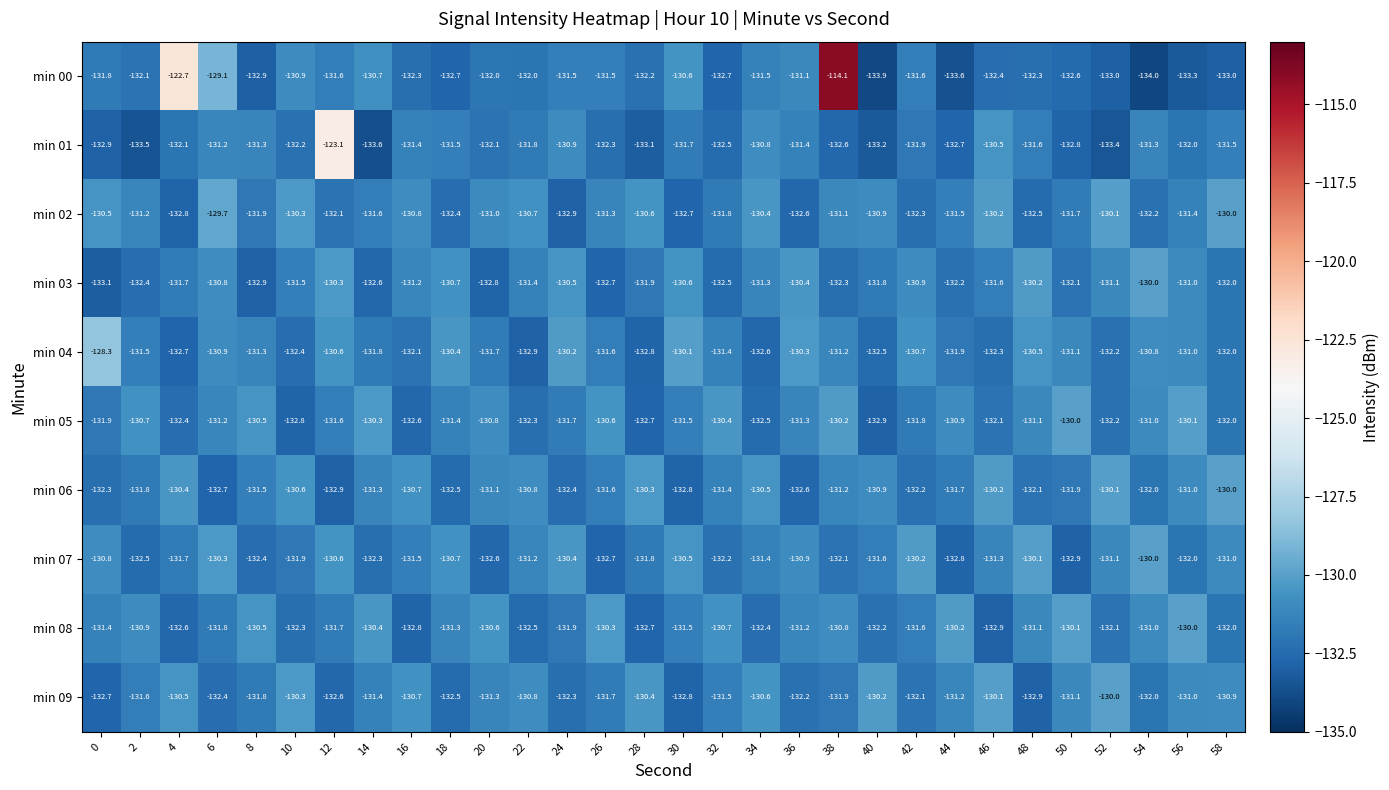

Which series has the widest spread of values?

min 00